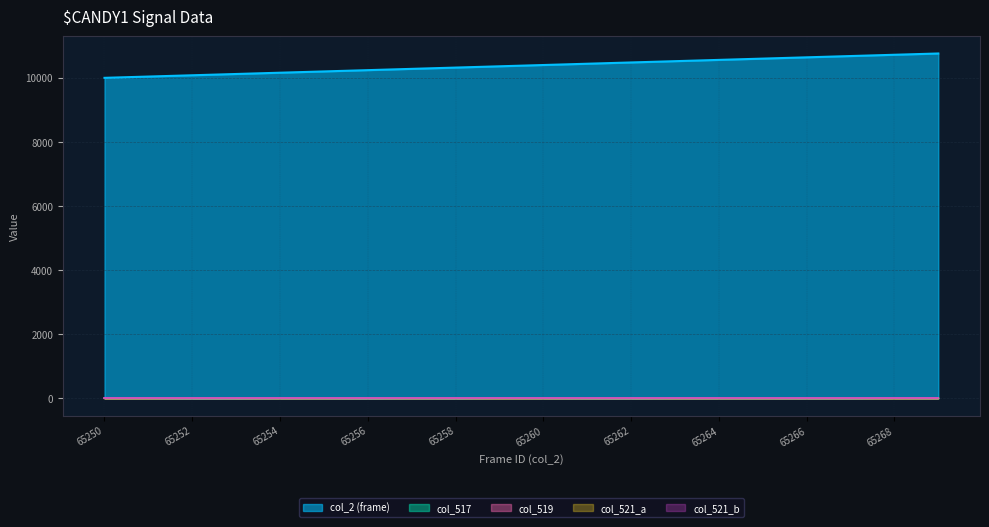

Which series has the largest total across all categories?

col_2 (frame)